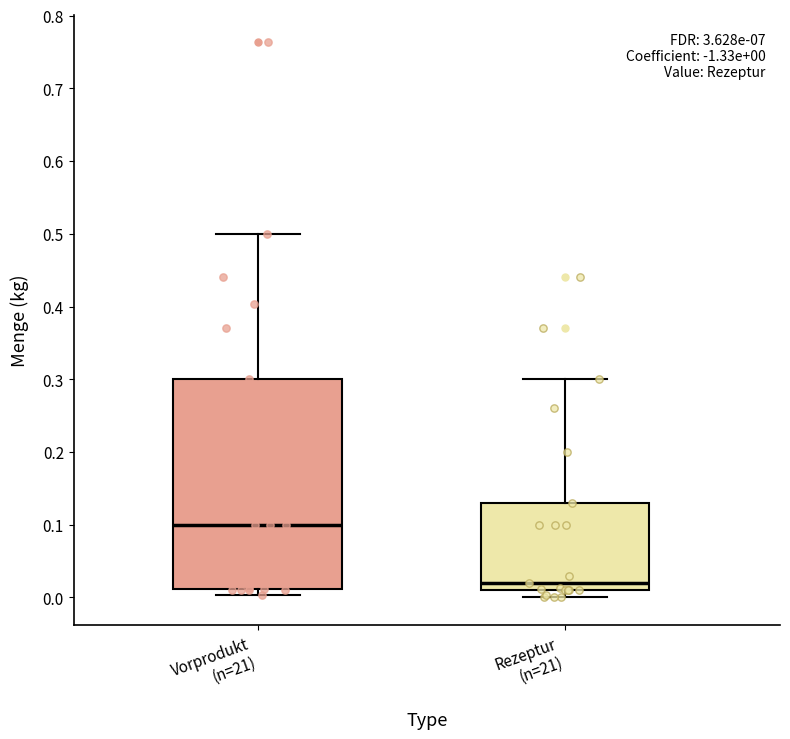

Which box has the highest median line?

Vorprodukt (n=21)